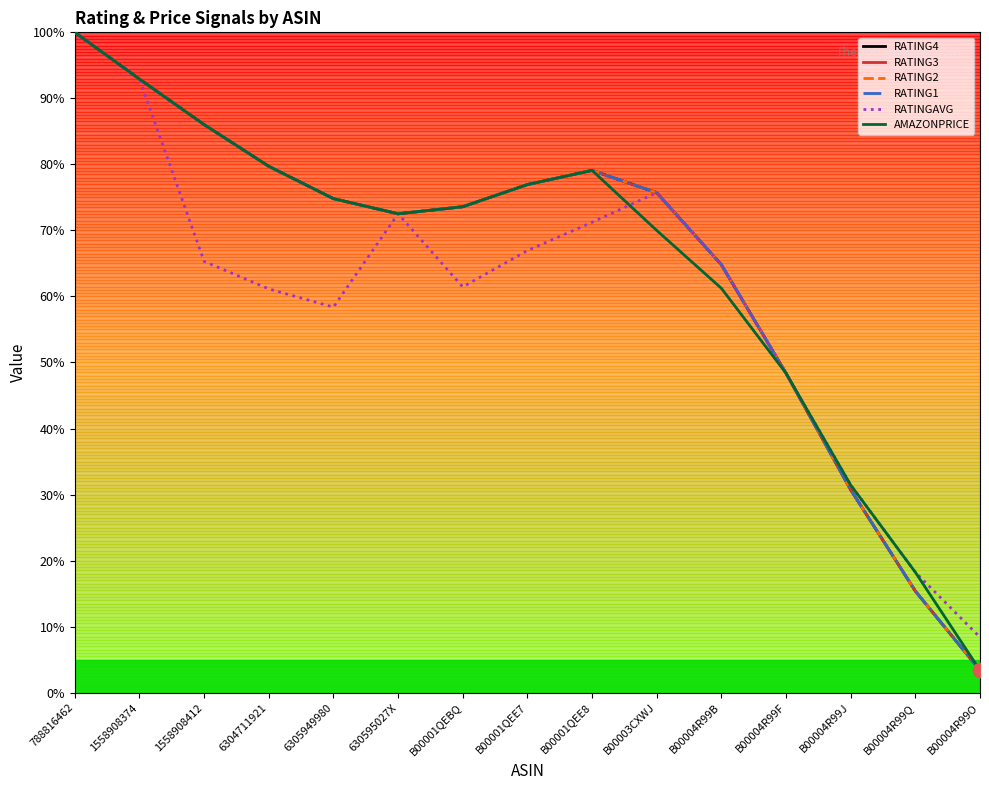

The value of RATING3 at B00001QEBQ is 73.6. True or false?

True